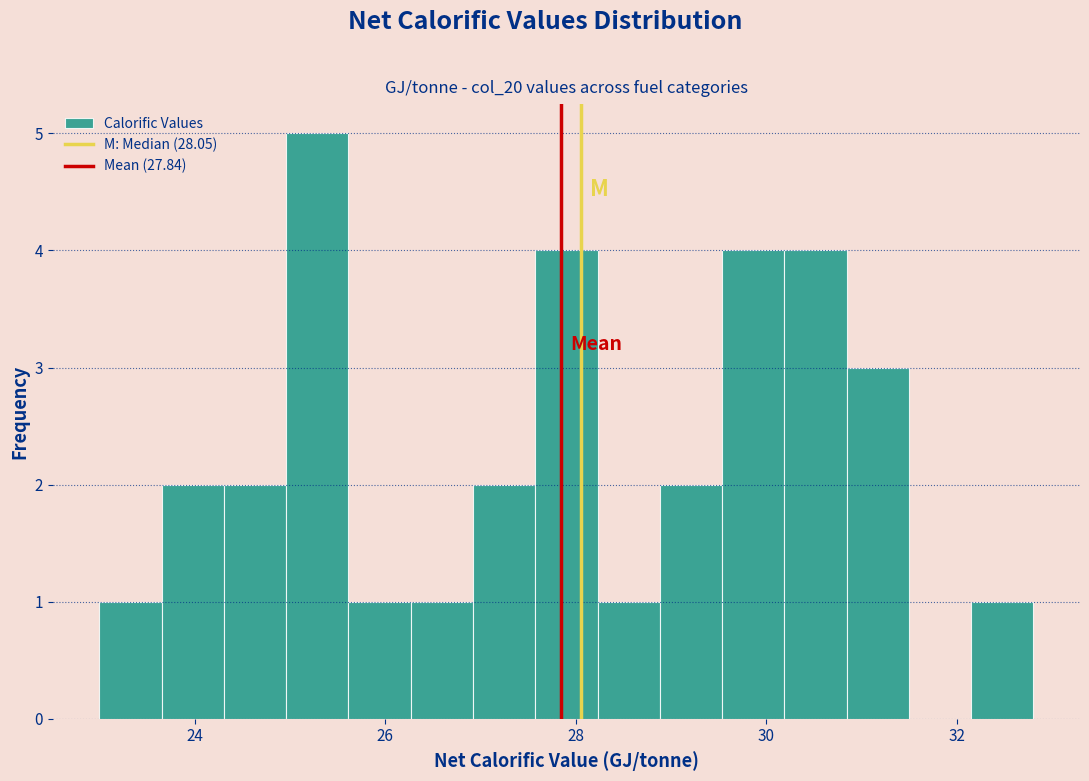

Around what value on the x-axis is the tallest bar? Give the approximate position of its centre, as read against the axis.

25.2